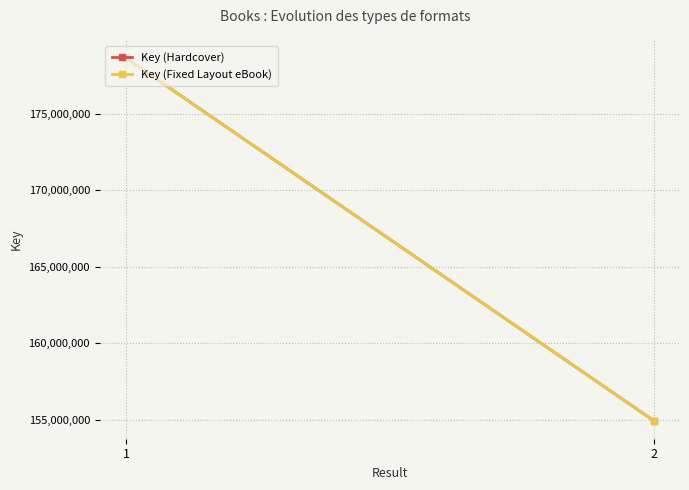

How many values in the Key (Fixed Layout eBook) series are below 178648579?

1